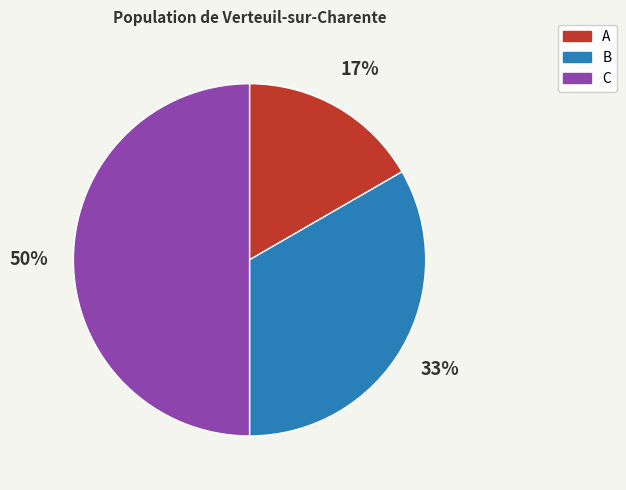

To the nearest percent, what is the difference between the largest and smallest slice percentages?

33%